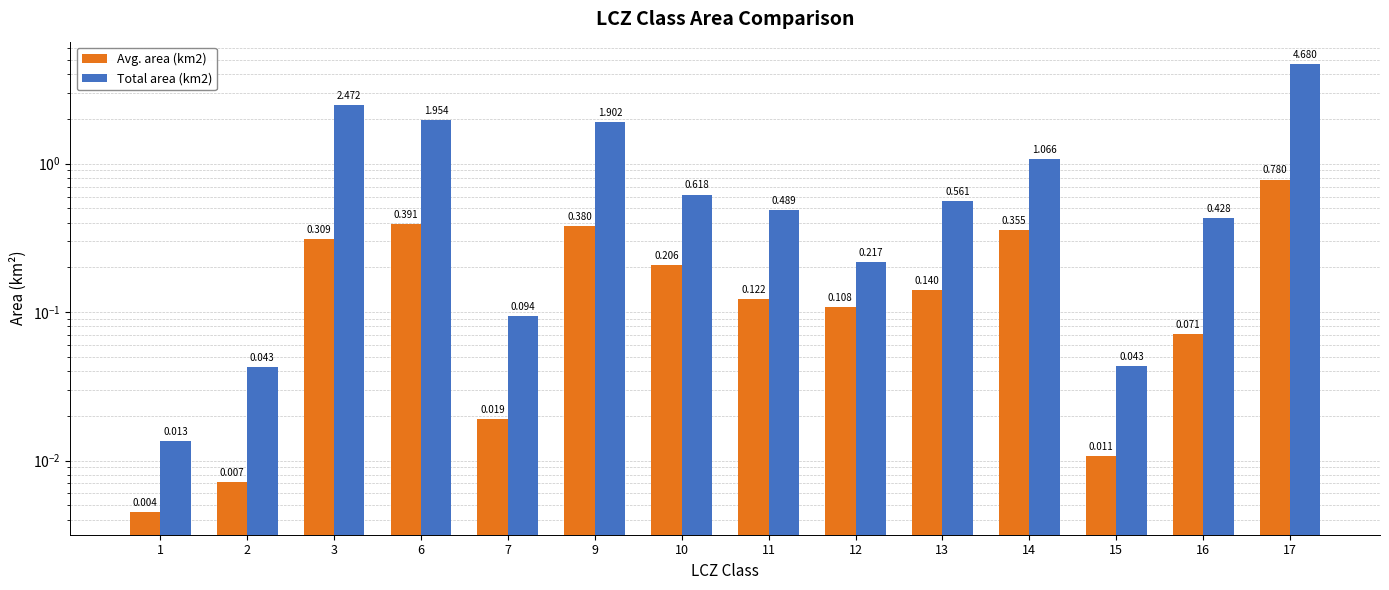

Reading left to right, what are all the values shown in this chart?

Avg. area (km2): 1=0.0	2=0.0	3=0.3	6=0.4	7=0.0	9=0.4	10=0.2	11=0.1	12=0.1	13=0.1	14=0.4	15=0.0	16=0.1	17=0.8
Total area (km2): 1=0.0	2=0.0	3=2.5	6=2.0	7=0.1	9=1.9	10=0.6	11=0.5	12=0.2	13=0.6	14=1.1	15=0.0	16=0.4	17=4.7